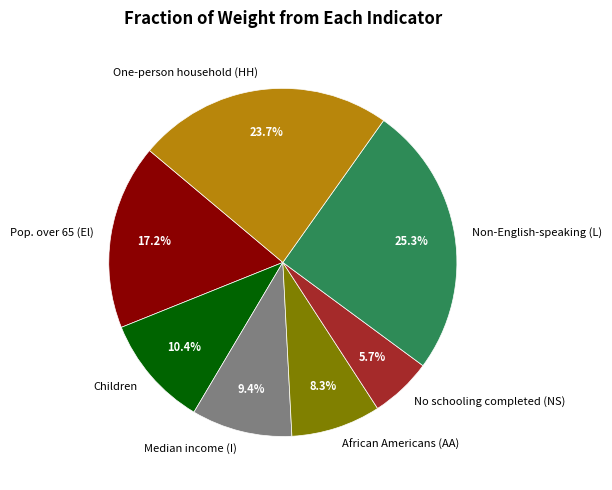

How many slices are in this pie chart?

7